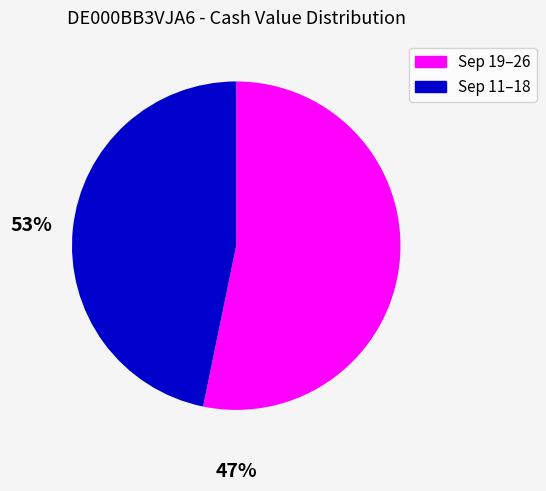

Does any single category account for the majority?

Yes